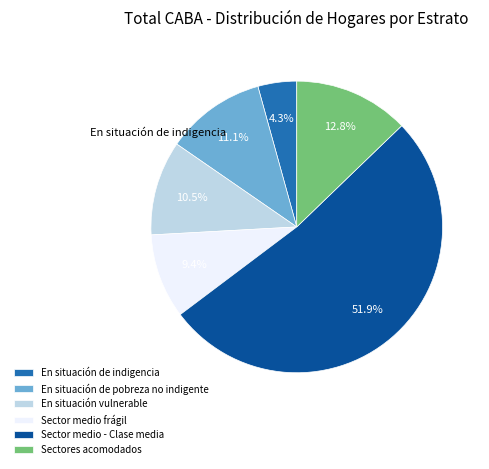

Between En situación de indigencia and En situación de pobreza no indigente, which is larger?

En situación de pobreza no indigente